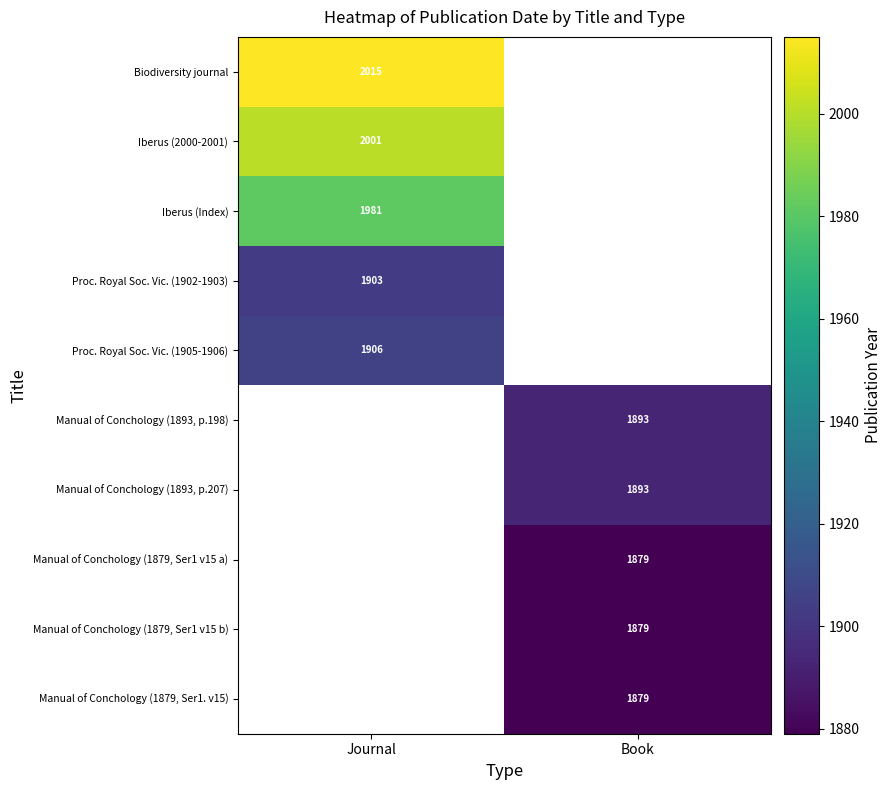

True or false: Biodiversity journal has a value of 529 at Journal.

False